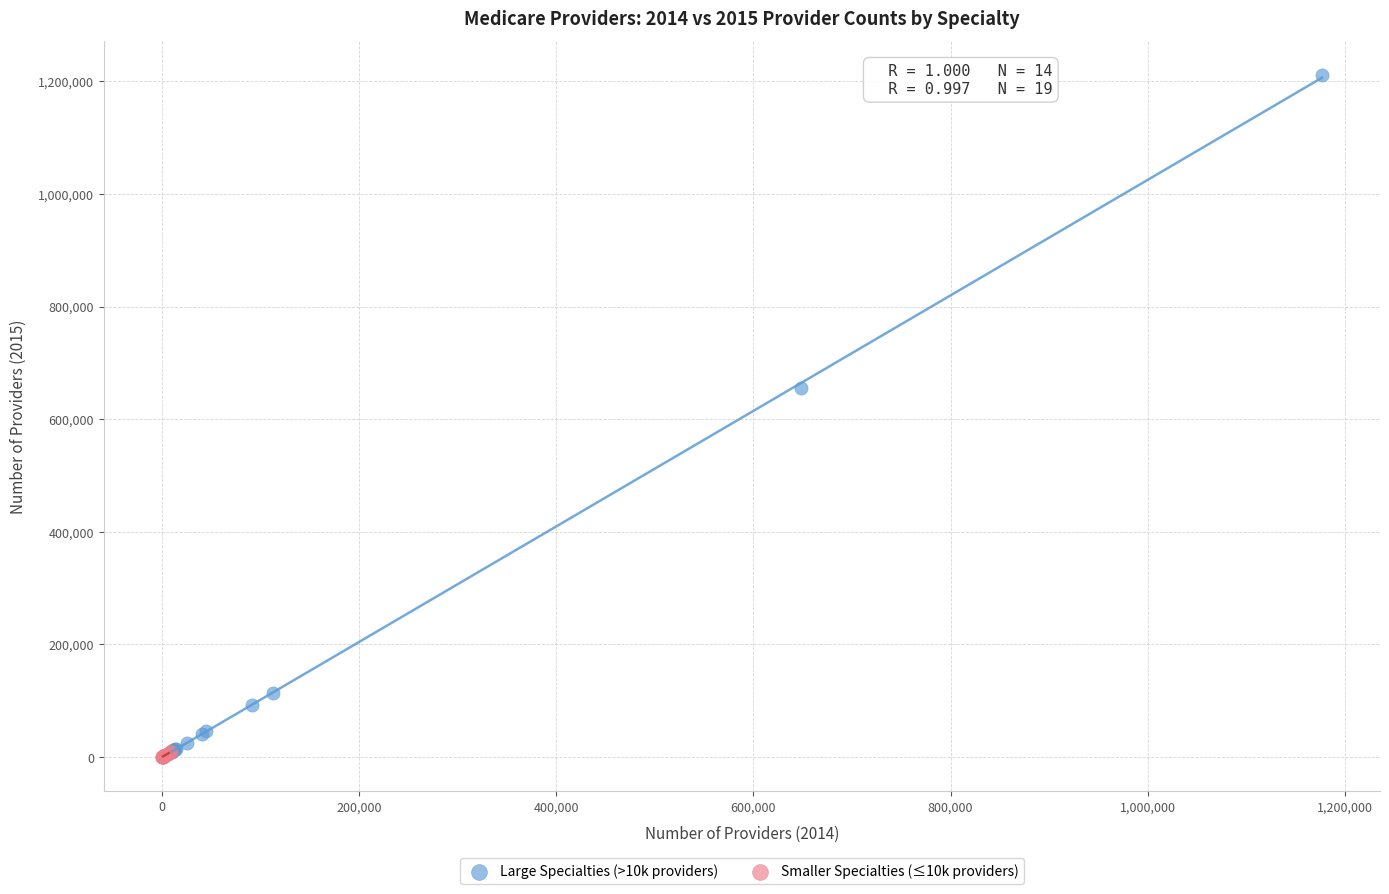

Which series has the largest Y range (max minus min)?

Large Specialties (>10k providers)